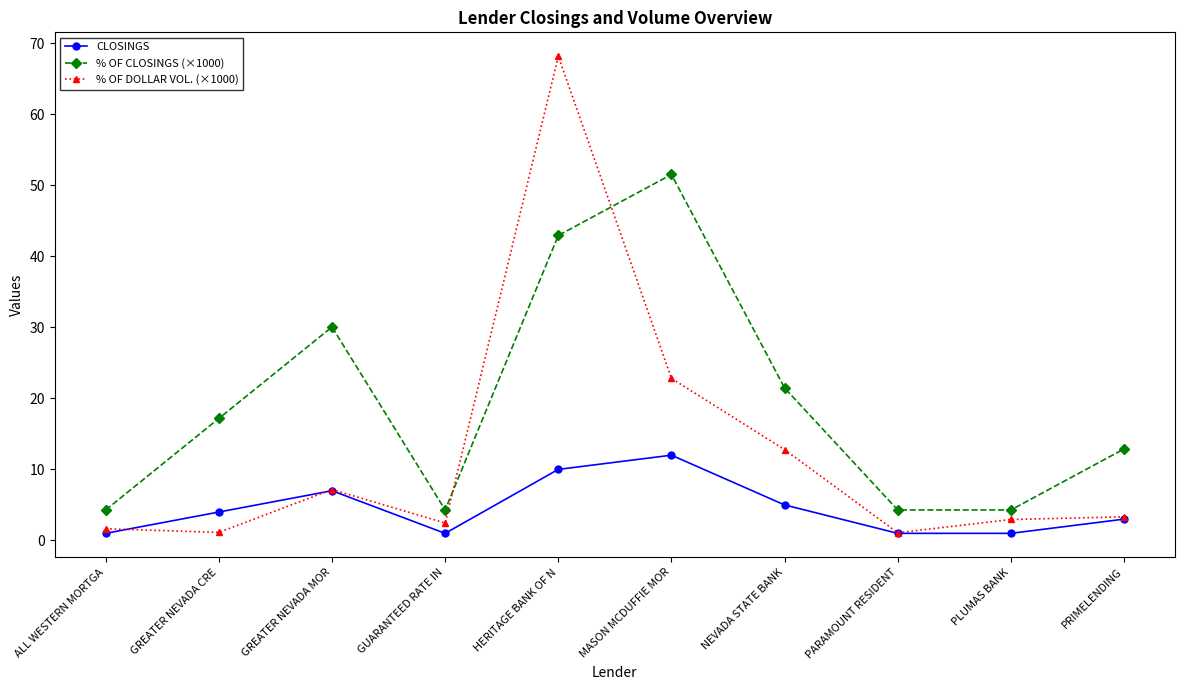

What is the approximate value of % OF DOLLAR VOL. (×1000) at GREATER NEVADA CRE?

1.1